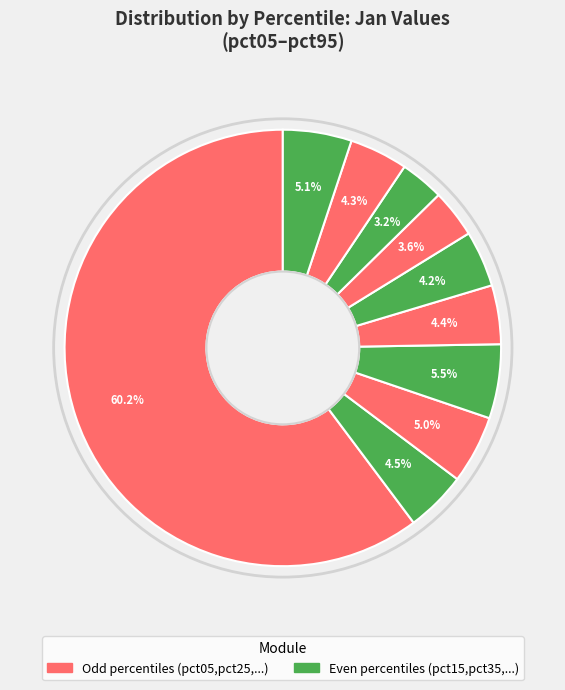

Count the number of slices in the pie.

10